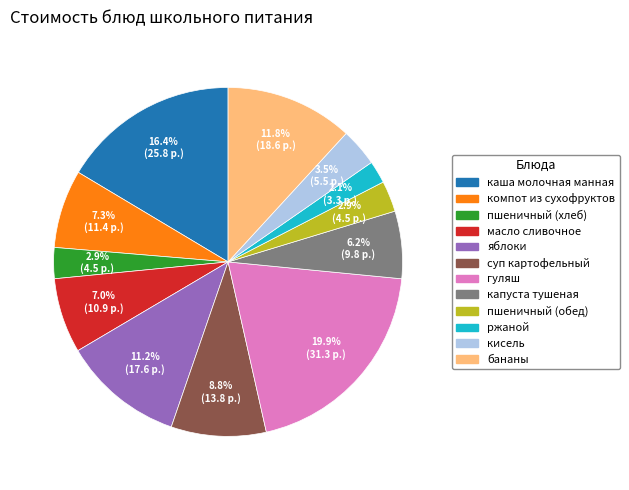

To the nearest percent, what is the average slice percentage?

8%